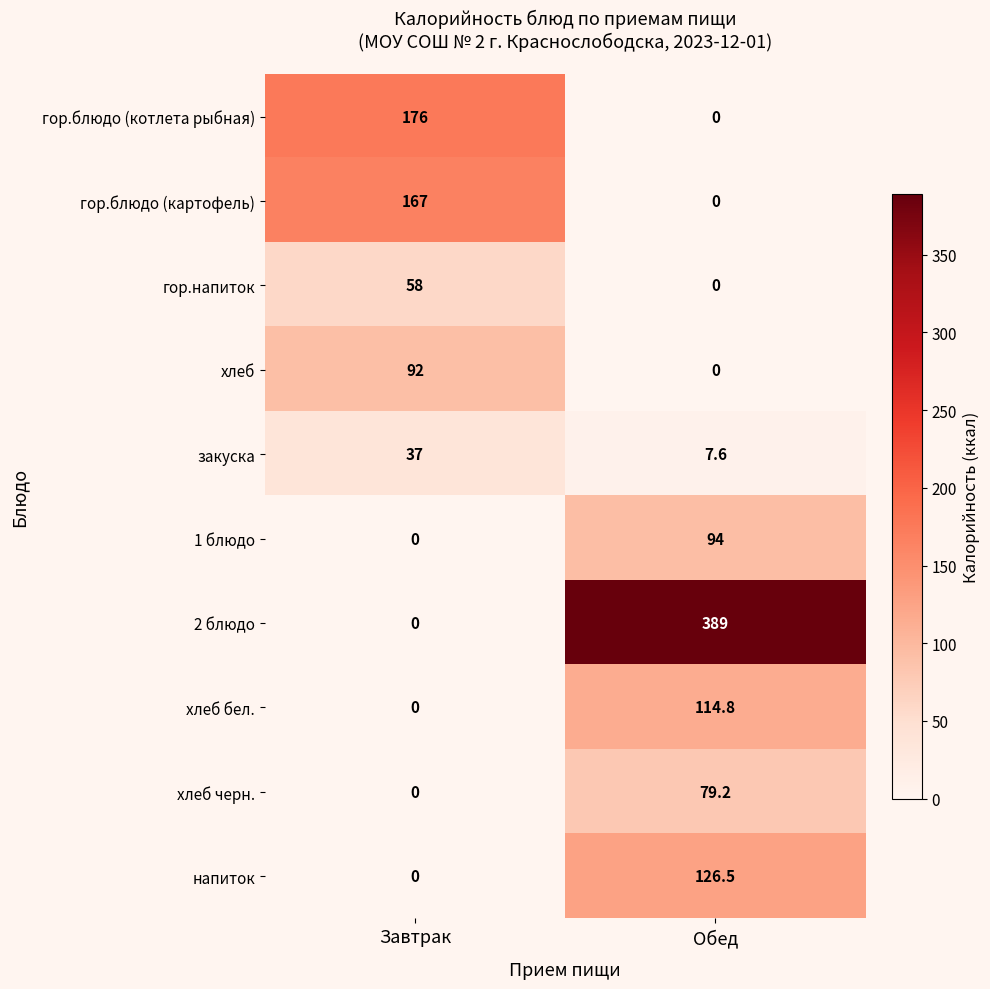

What value does the напиток series have at Обед?

126.5